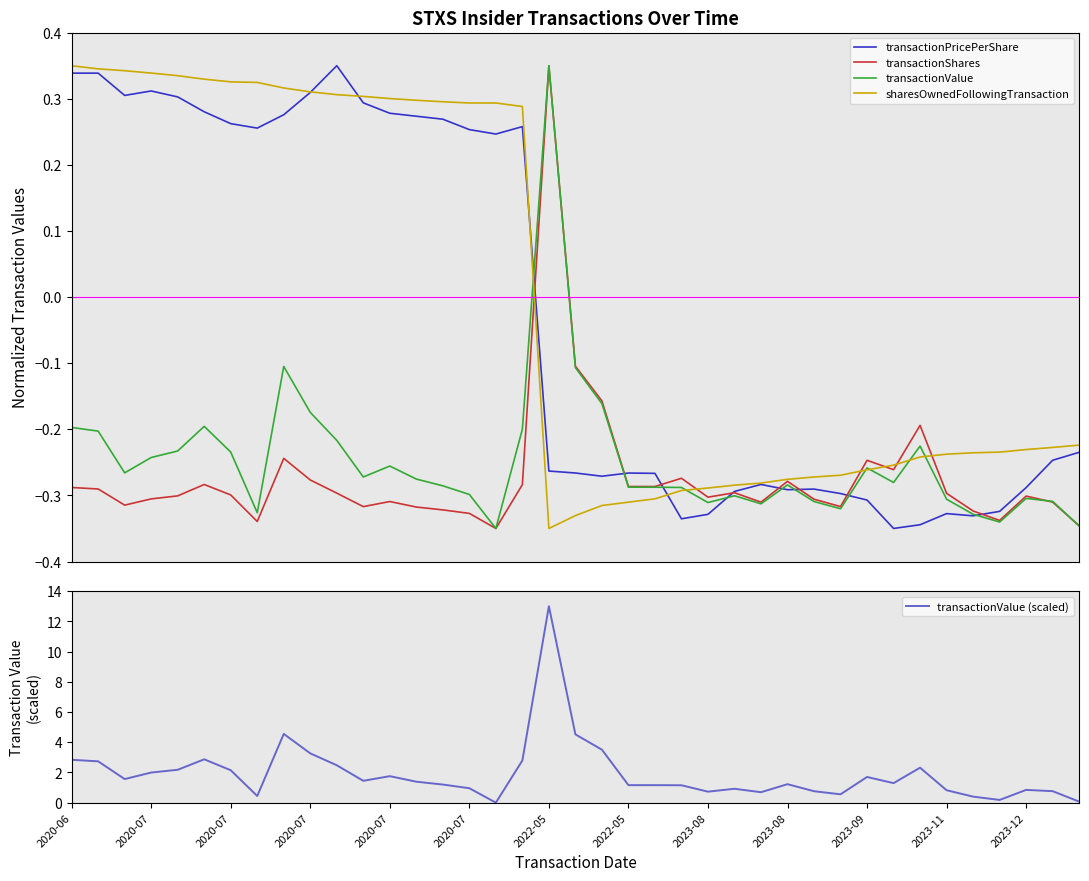

True or false: transactionShares has a value of -0.5 at 35.

False